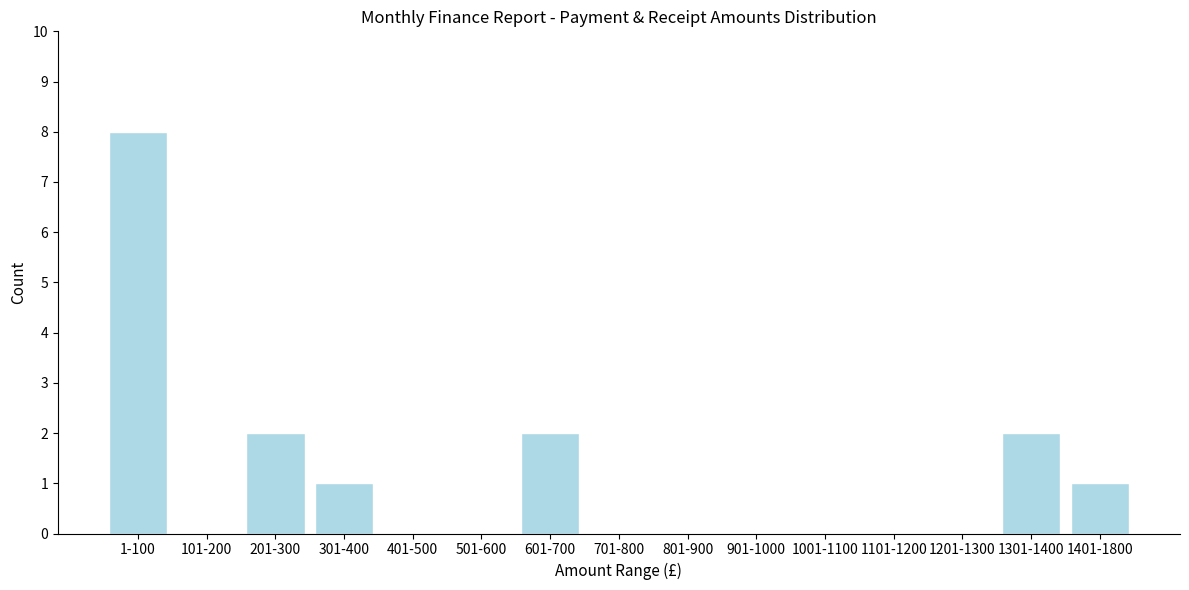

Reading right to left, extract all data points from this chart.

1401-1800=1	1301-1400=2	1201-1300=0	1101-1200=0	1001-1100=0	901-1000=0	801-900=0	701-800=0	601-700=2	501-600=0	401-500=0	301-400=1	201-300=2	101-200=0	1-100=8